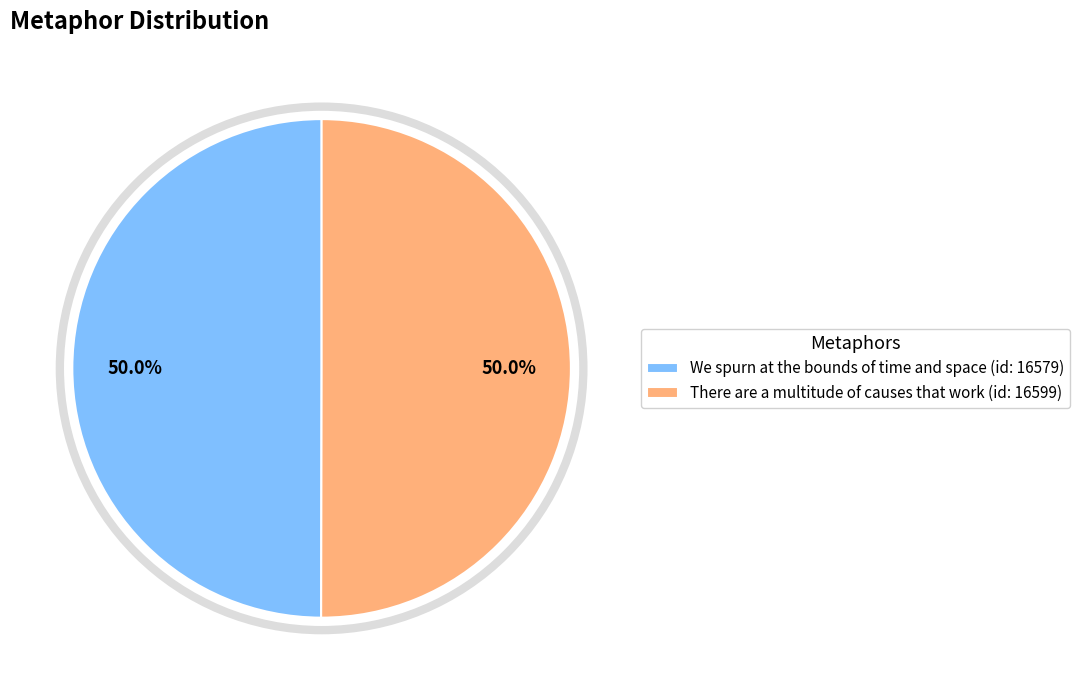

To the nearest percent, what percentage of the pie is There are a multitude of causes that work?

50%